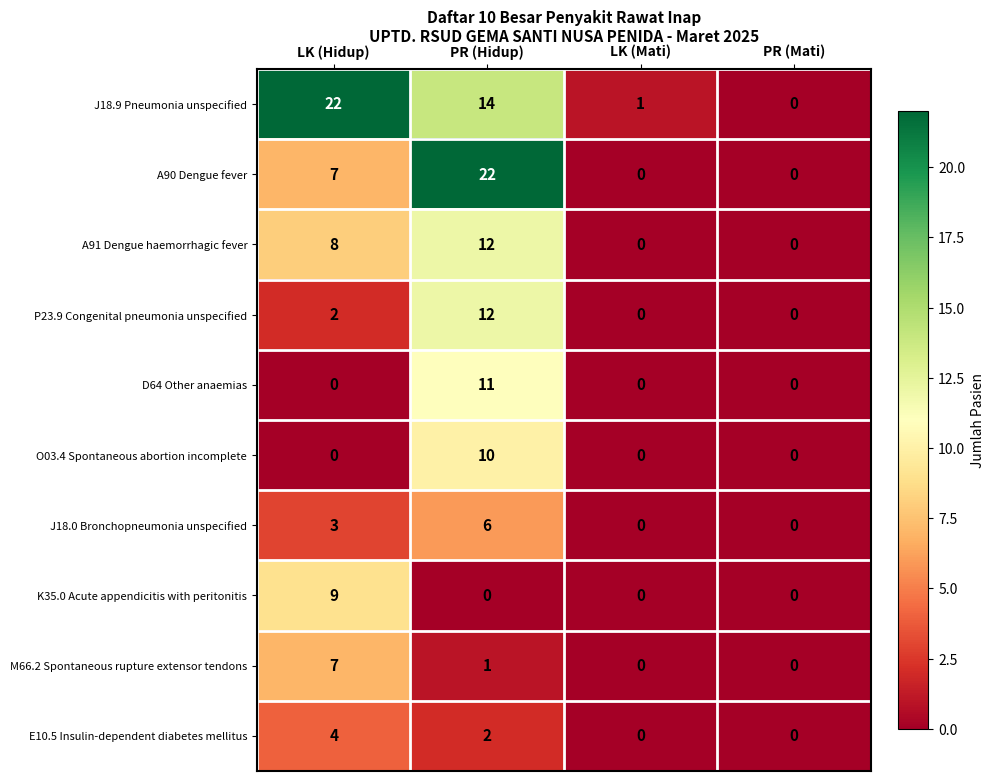

Between PR (Hidup) and PR (Mati), which series saw the biggest shift?

A90 Dengue fever